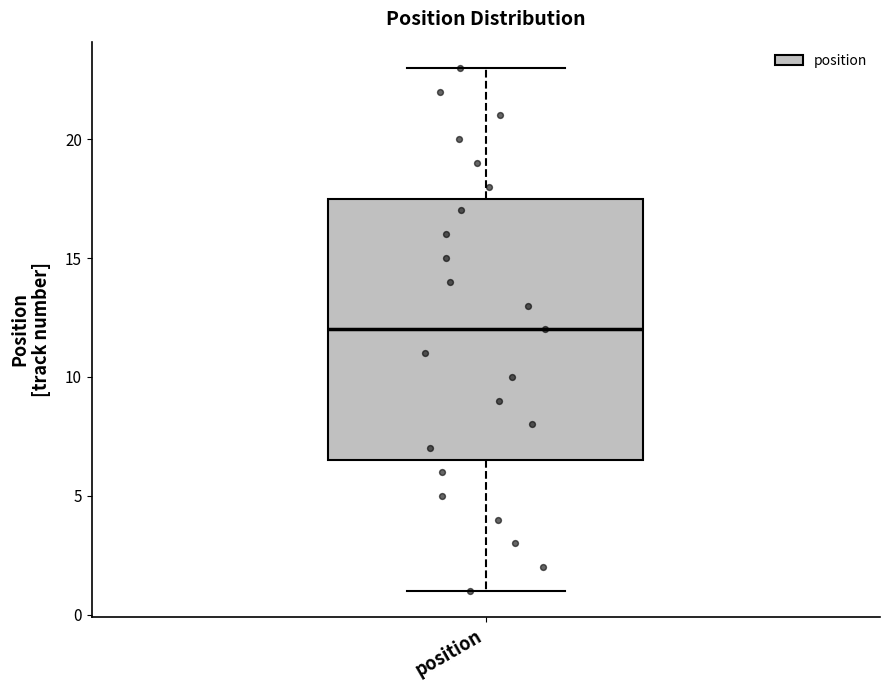

Read this box plot against the y-axis: the position of the median line, the range covered by the box, and the ends of both whiskers. The values are not printed on the chart, so give them approximately, as read against the axis.

median 12.0, box 6.5 to 17.5, whiskers 1.0 to 23.0